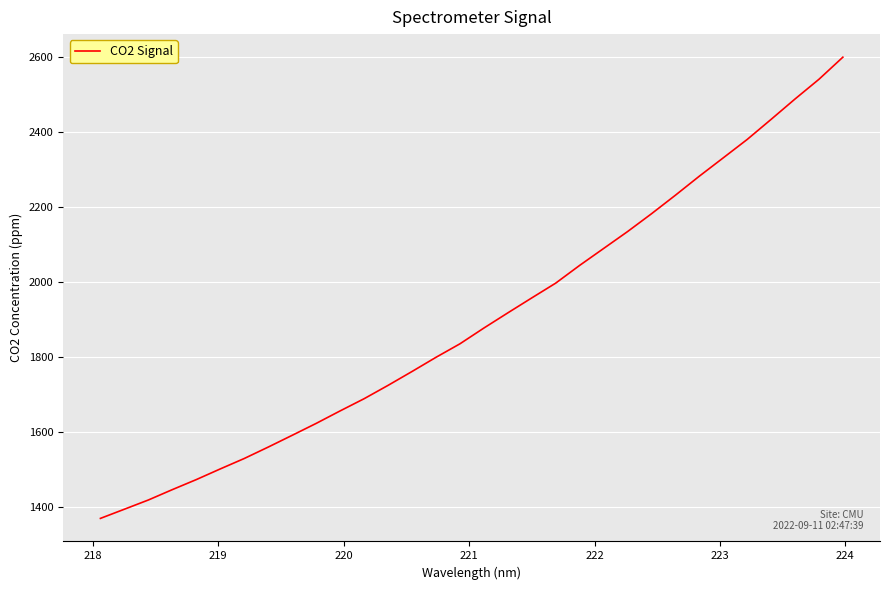

What is the greatest value displayed?

2599.5